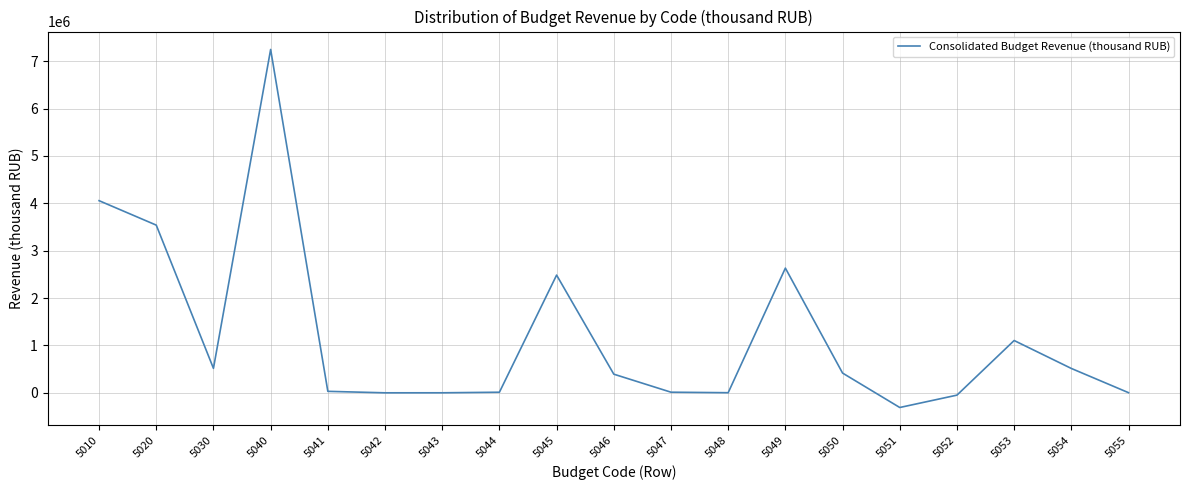

What is the difference between the maximum and minimum values?

7559034